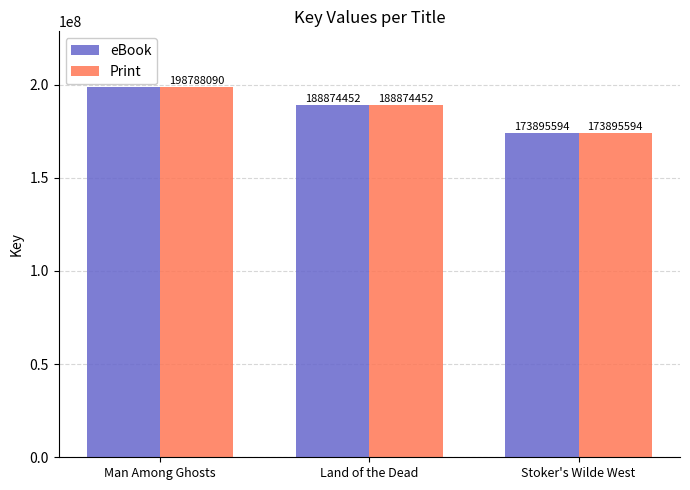

Where does the Print series first go above 188874452?

Man Among Ghosts